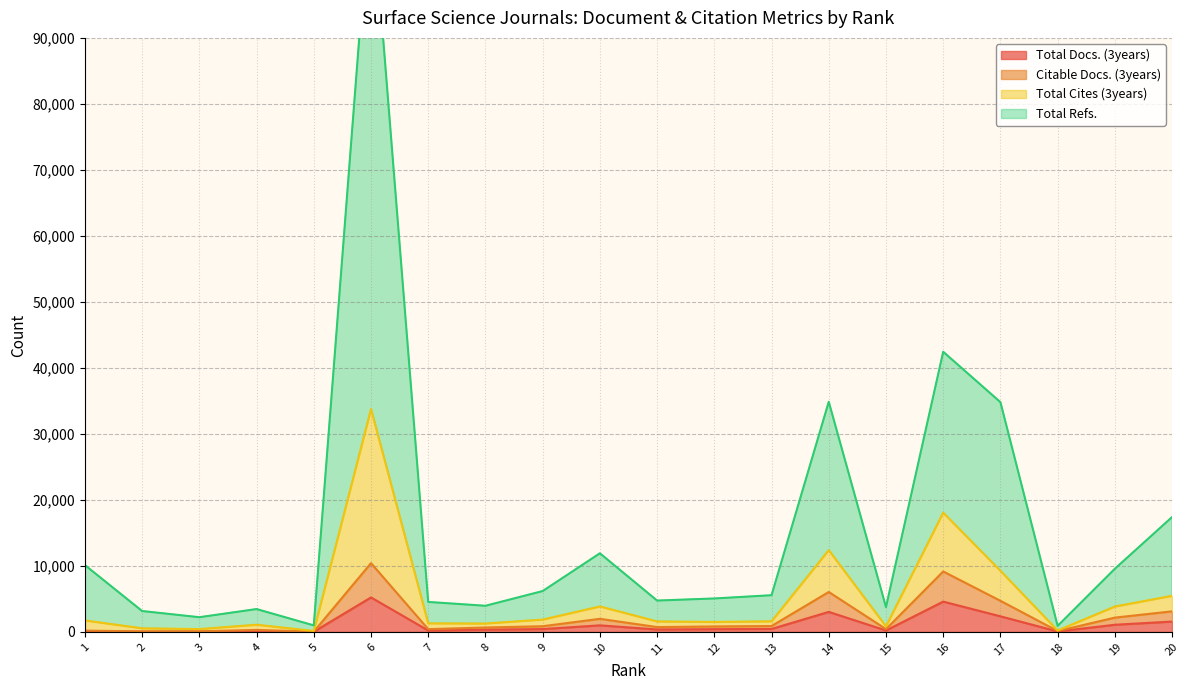

Which has a higher value, 4 or 3?

4